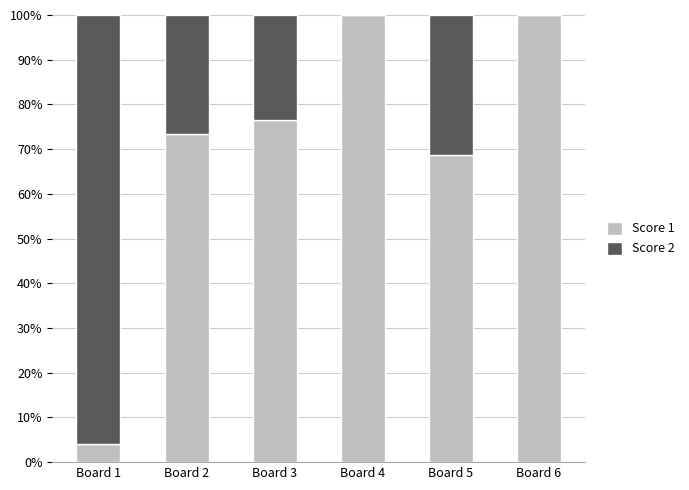

How many distinct data groups are displayed?

2